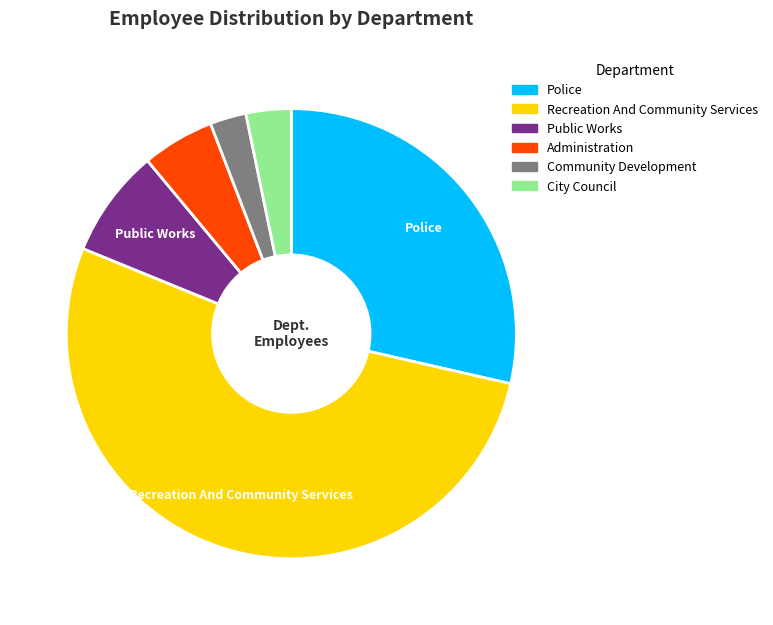

Rank the categories by value from lowest to highest.

Community Development, City Council, Administration, Public Works, Police, Recreation And Community Services